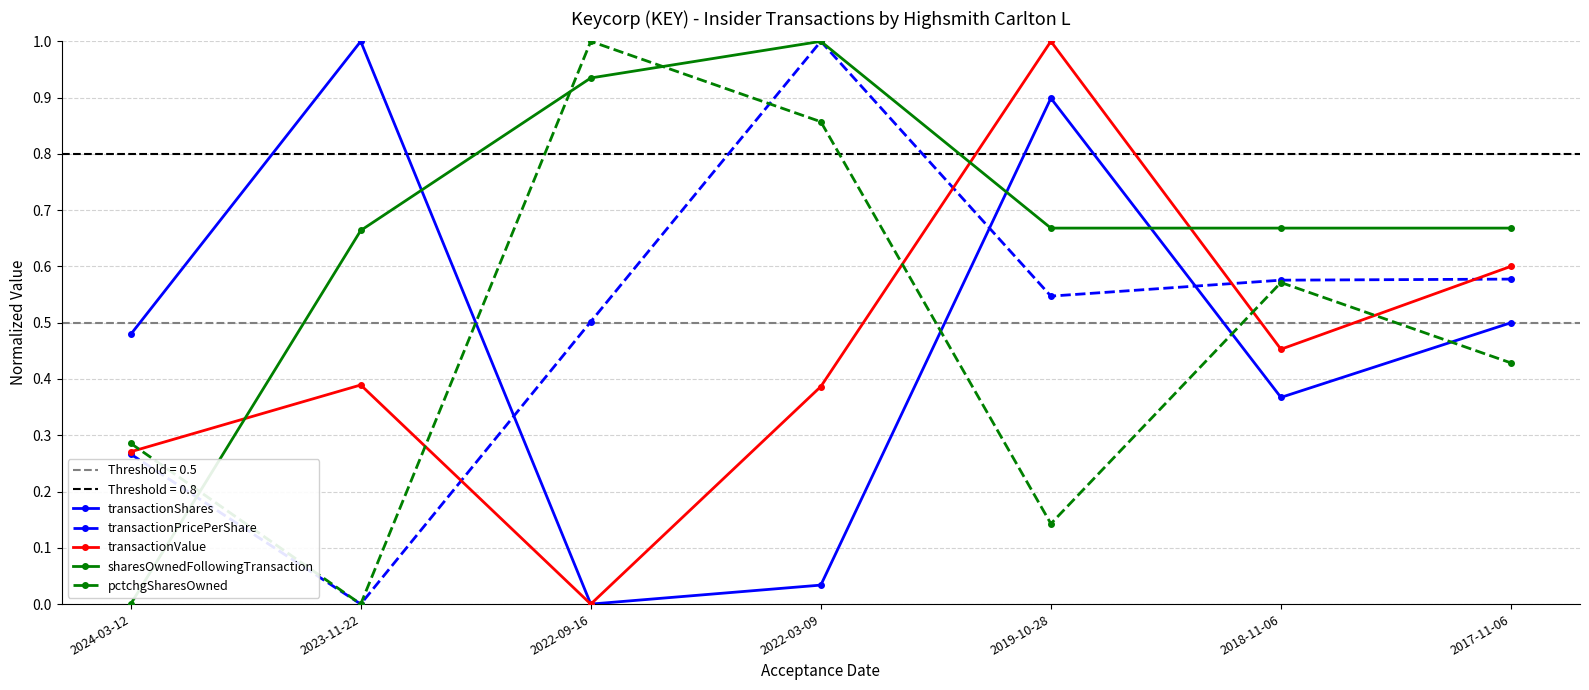

What is the label of the 2nd point from the left?

2023-11-22